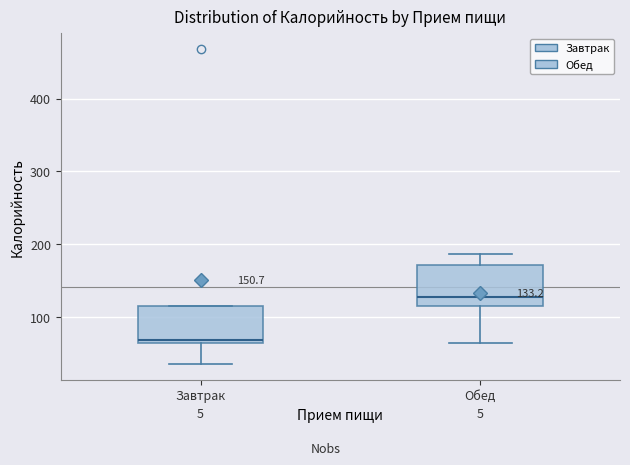

Which box's median line is the highest?

Обед